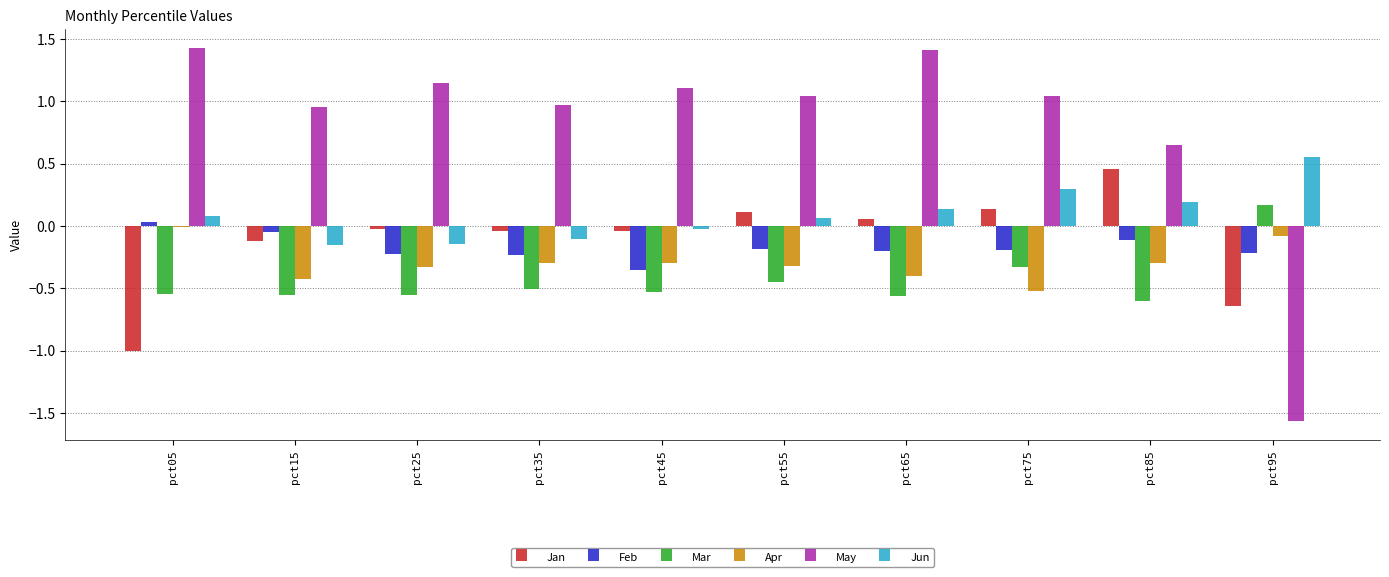

Which series has the largest total across all categories?

May